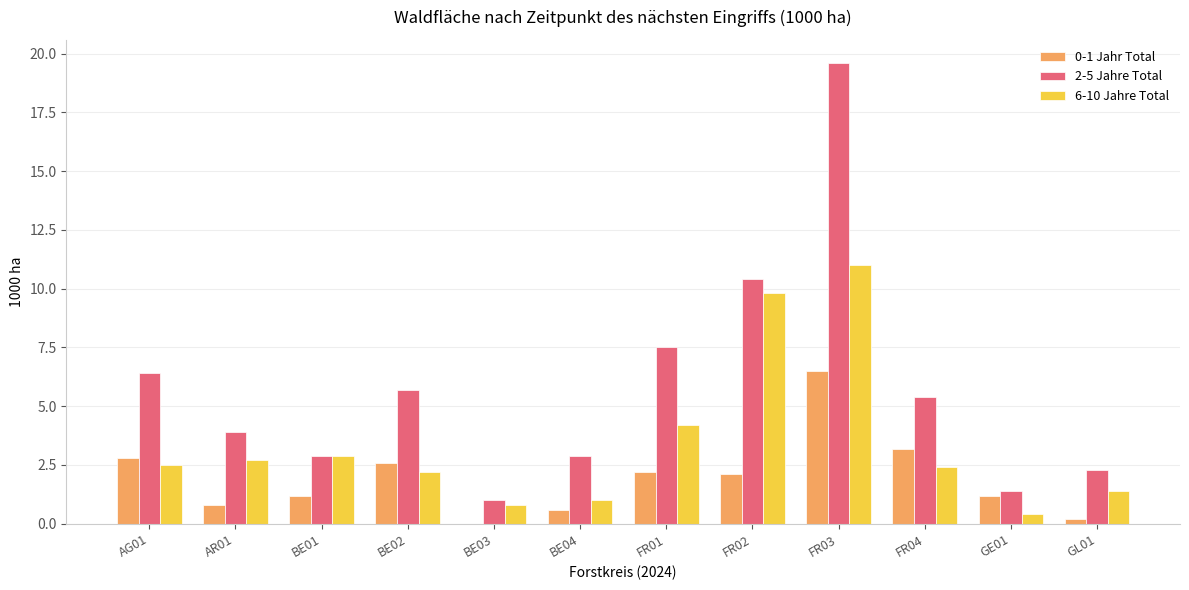

Does the chart contain stacked bars?

No